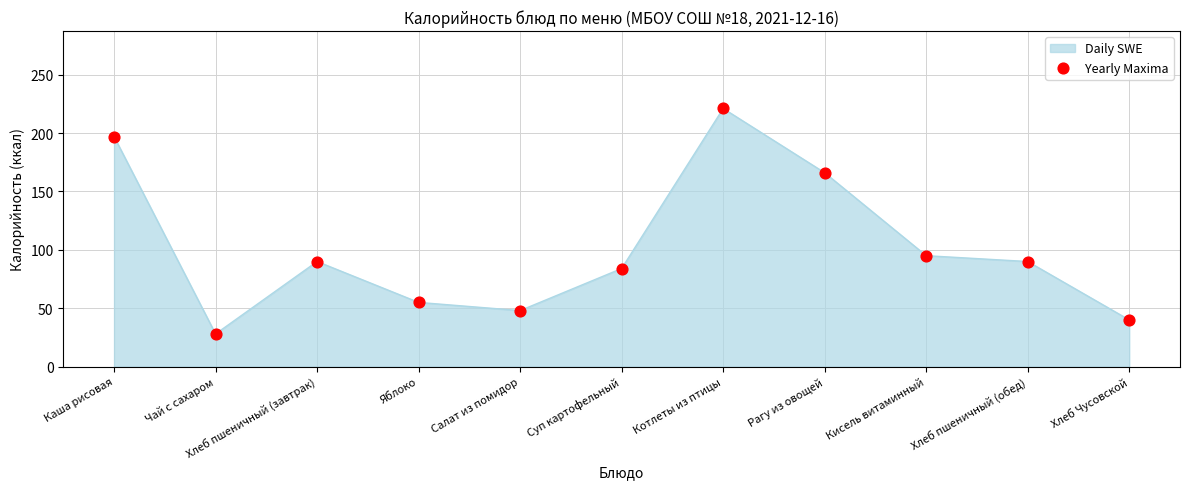

Which has a higher value, Кисель витаминный or Котлеты из птицы?

Котлеты из птицы